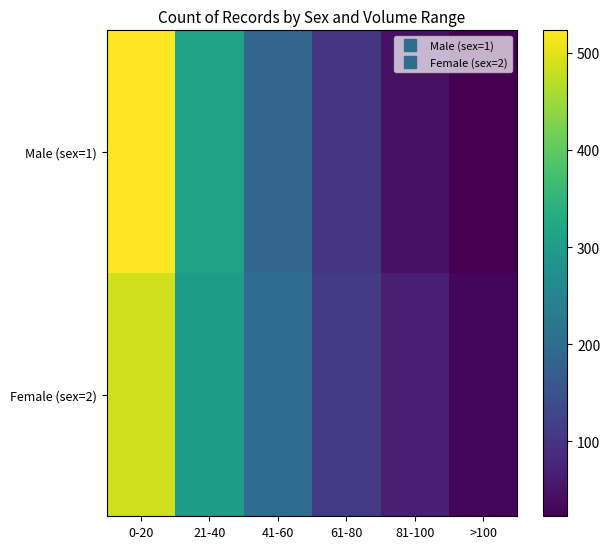

What is the greatest value displayed?

523